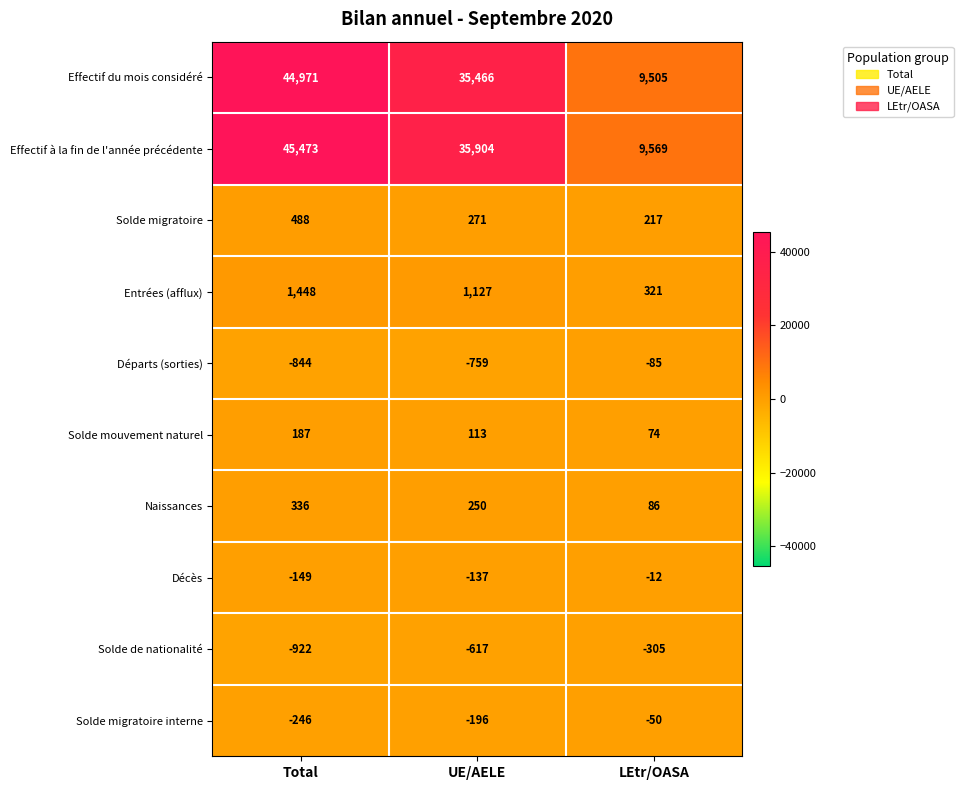

What is the difference between the maximum and second lowest values in the Solde migratoire series?

217